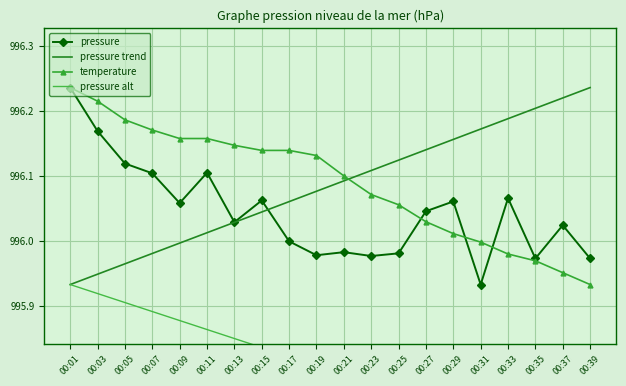

After their last crossing, which series has the higher values: pressure trend or pressure?

pressure trend